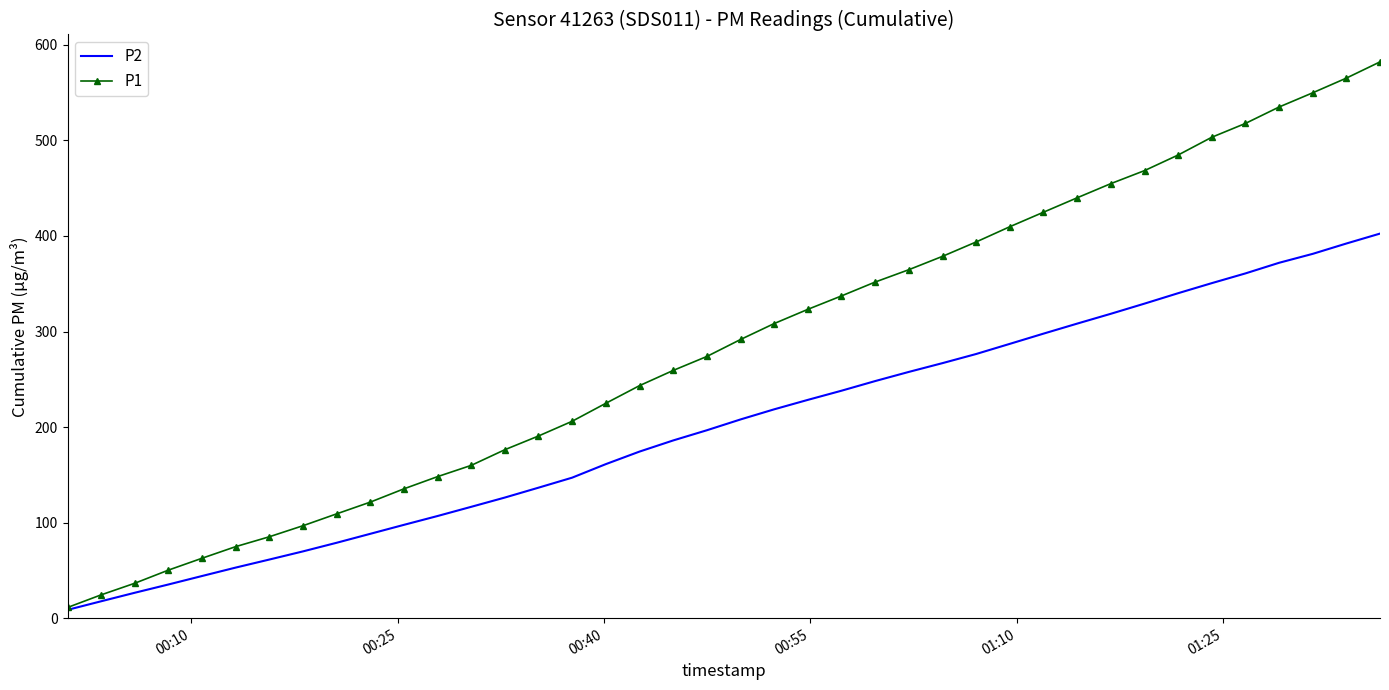

What is the maximum value shown in the chart?

582.2